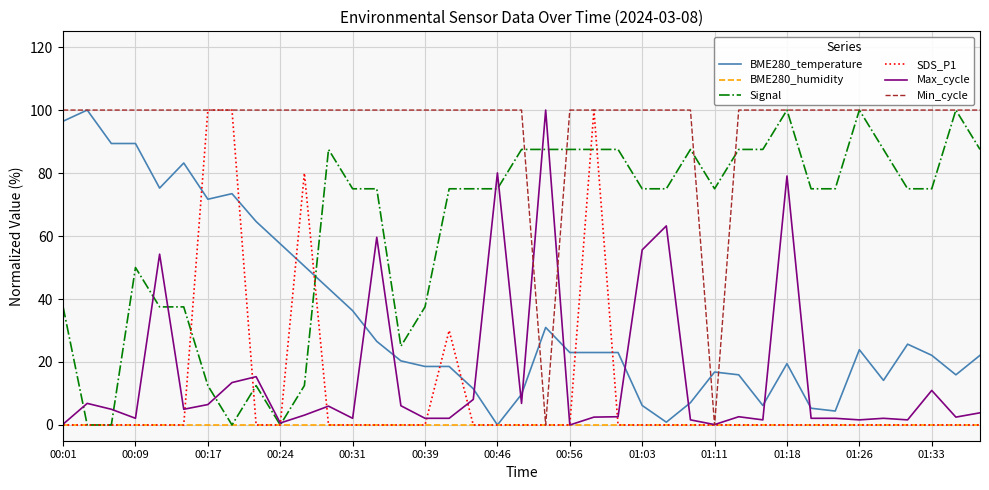

Which series has the largest total across all categories?

Min_cycle